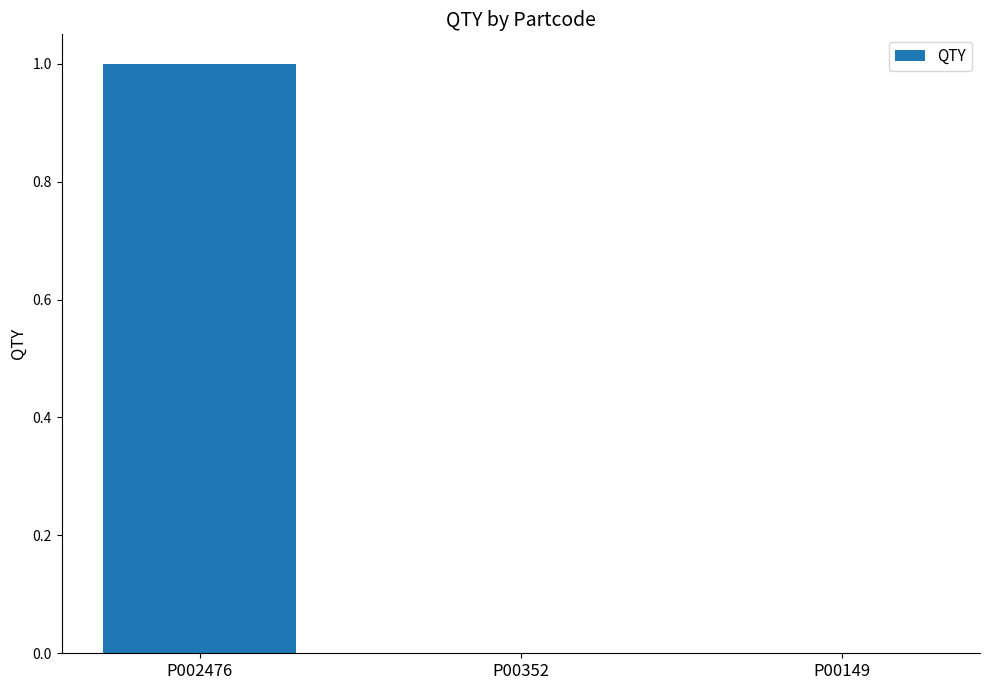

Count the number of data series in this chart.

1